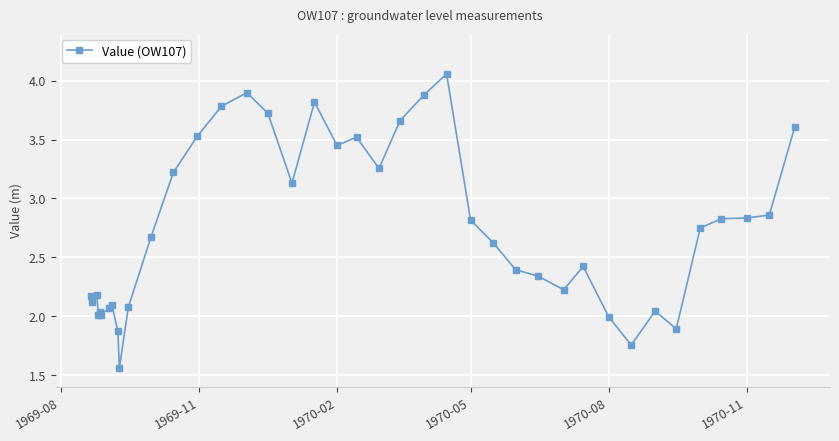

What is the difference between the maximum and minimum values?

2.5